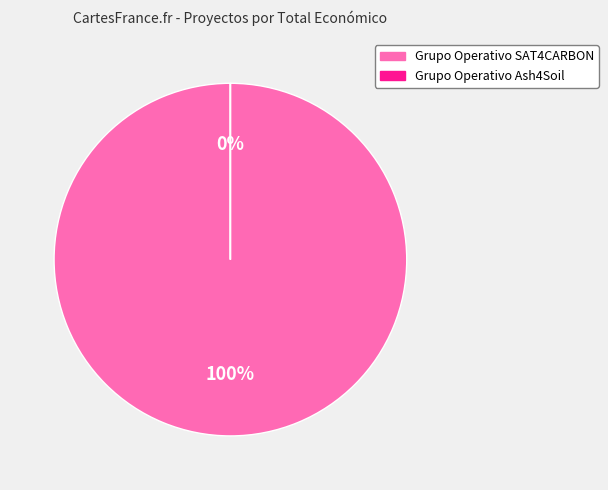

Does any single category account for the majority?

Yes